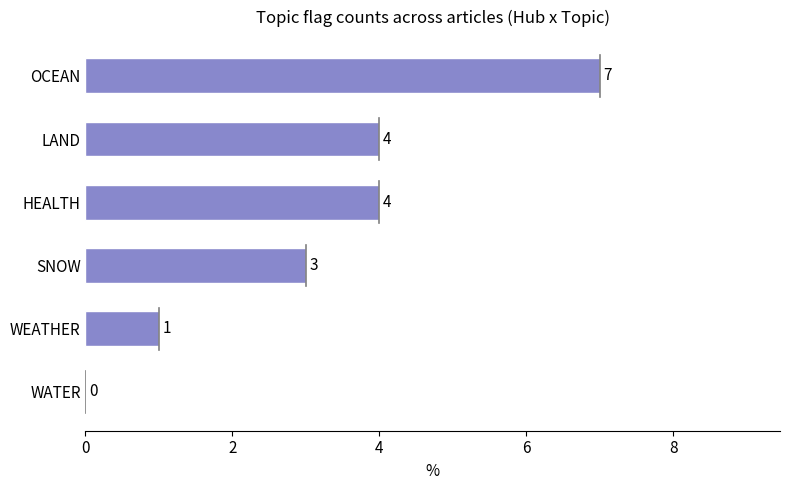

Is it true that the value at OCEAN is 7?

True